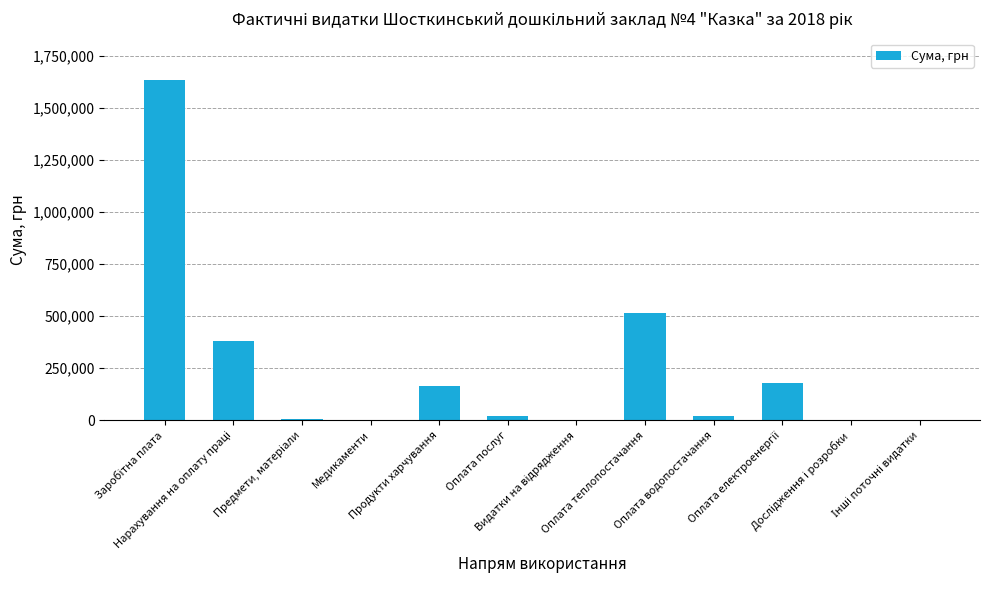

What is the maximum value shown in the chart?

1635179.5